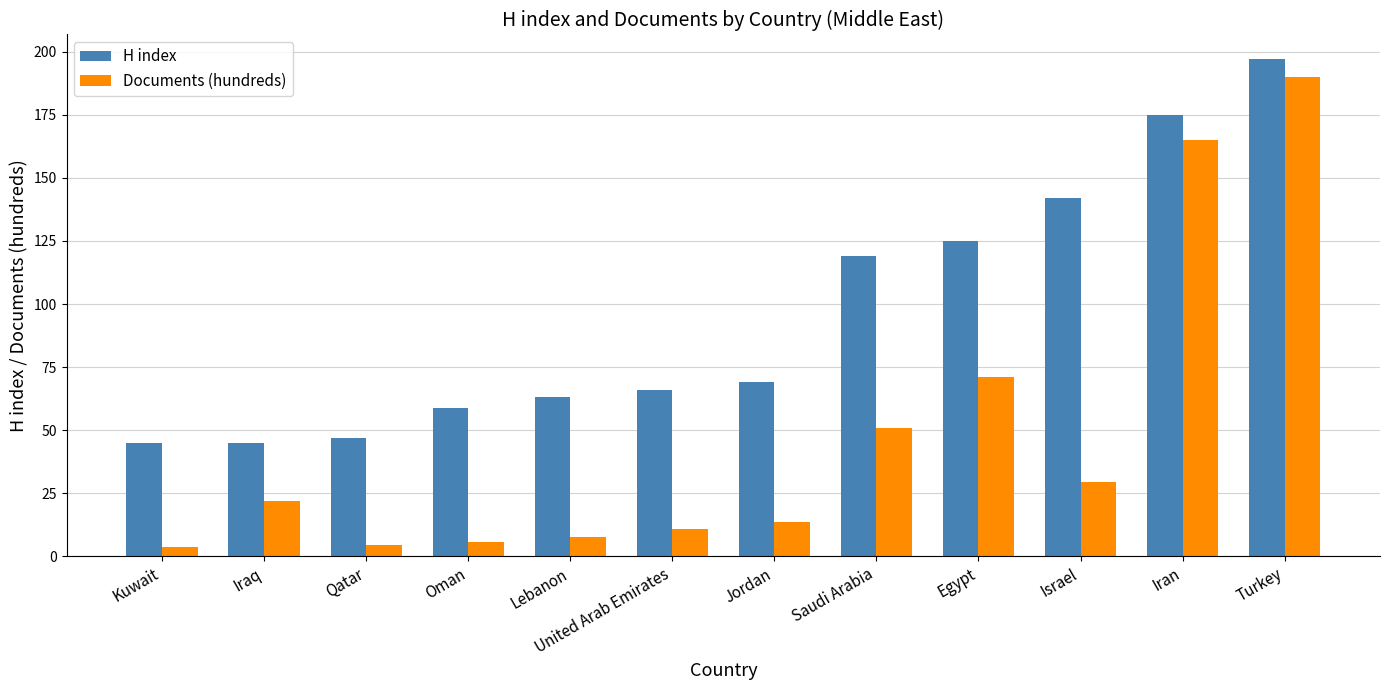

At which label is Documents (hundreds) closest to 96?

Egypt